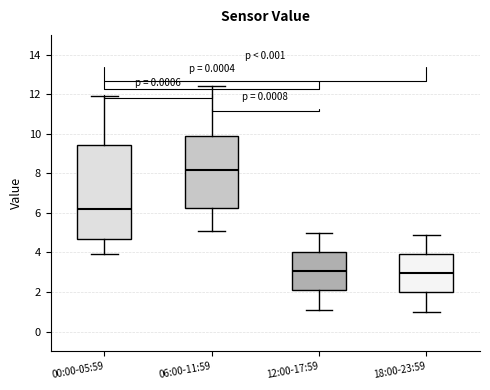

Where is the upper edge of the box for 00:00-05:59 on the y-axis? The values are not printed on the chart, so give them approximately, as read against the axis.

9.4